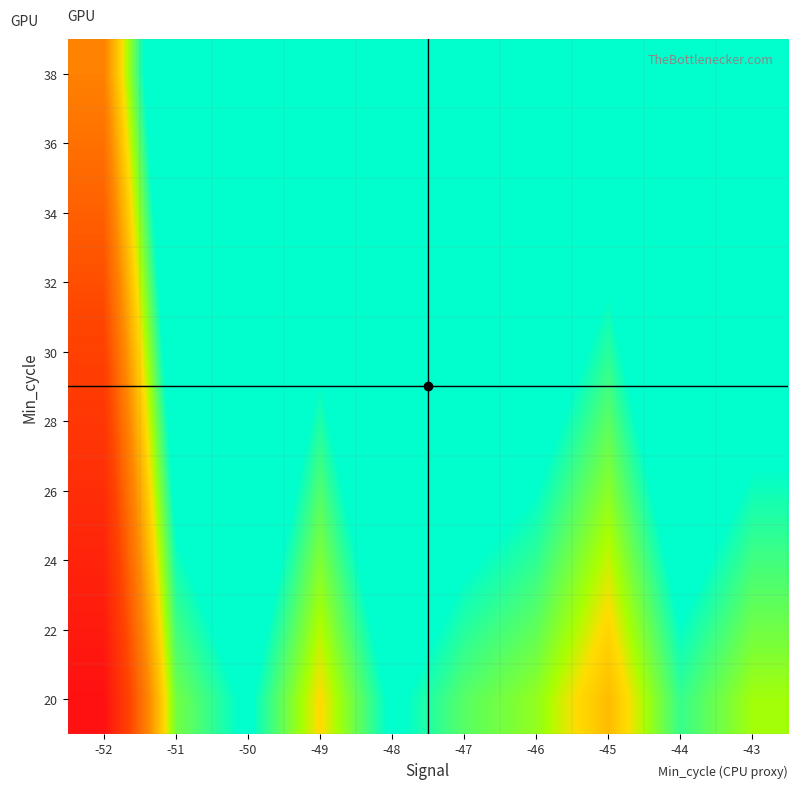

What is the difference between the highest and lowest values at -45?

1800.0